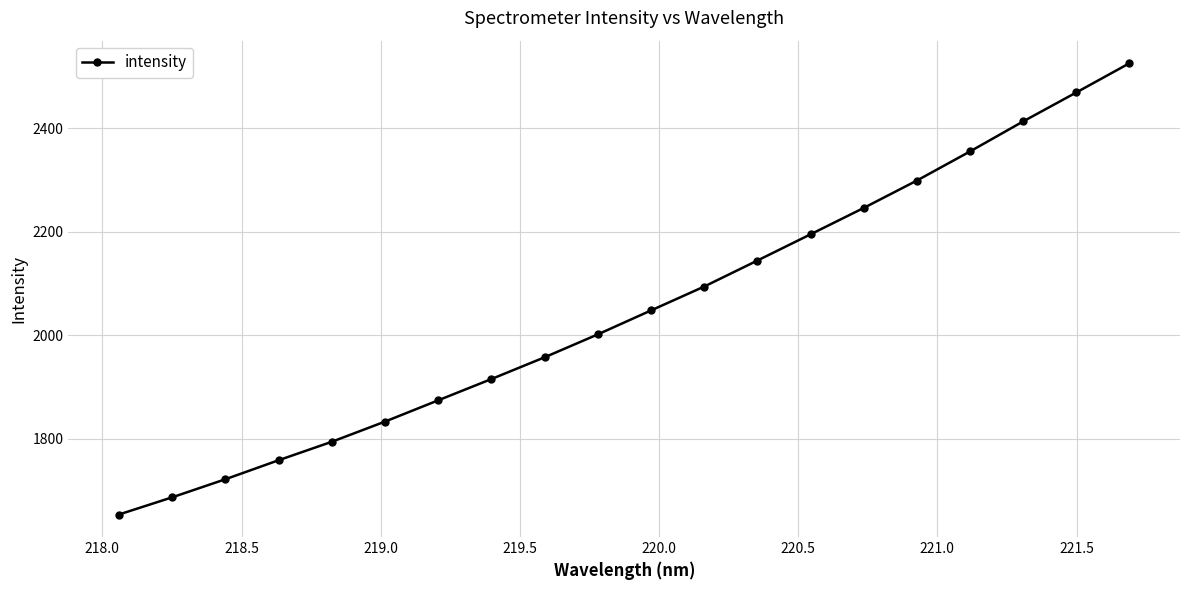

Does the chart have visible grid lines?

Yes